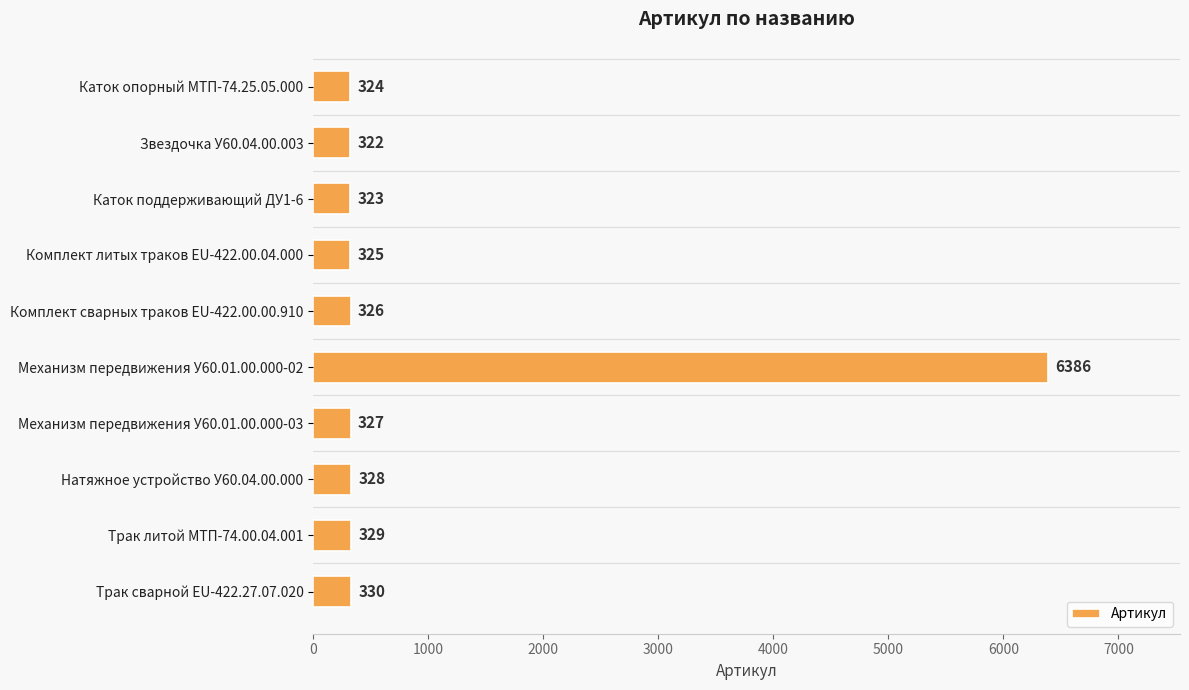

What value does the data have at Механизм передвижения У60.01.00.000-02?

6386